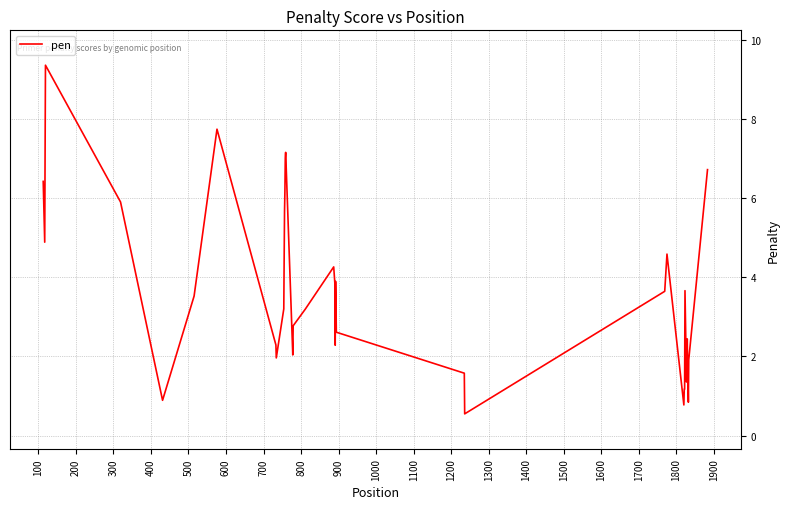

What is the difference between the maximum and minimum values?

8.8